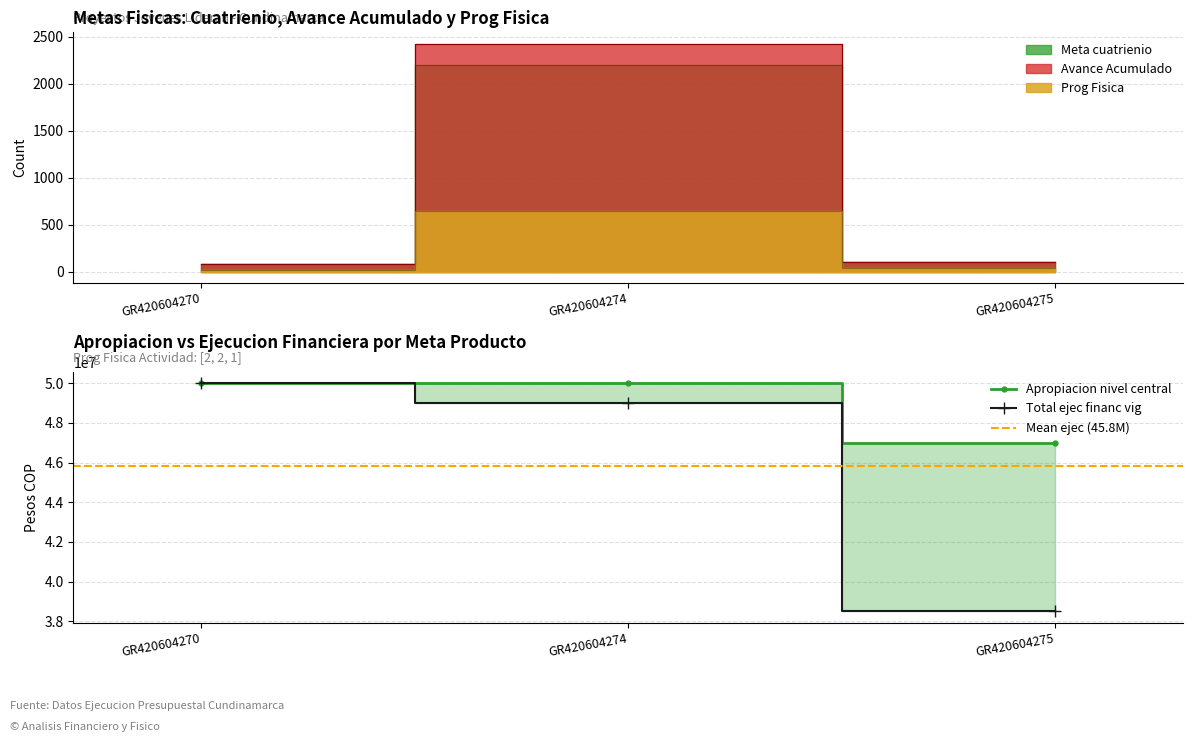

Count the number of data series in this chart.

5